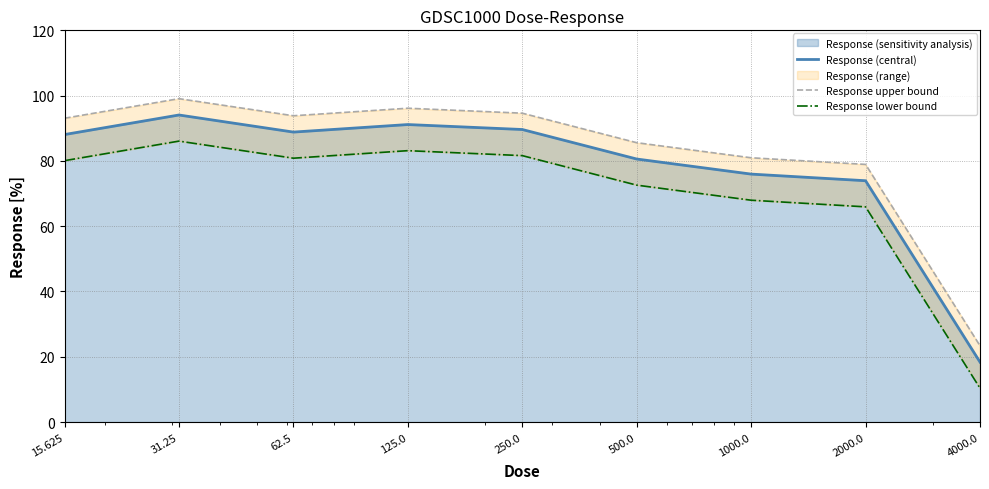

Which series changed the most between 62.5 and 500.0?

Response (central)